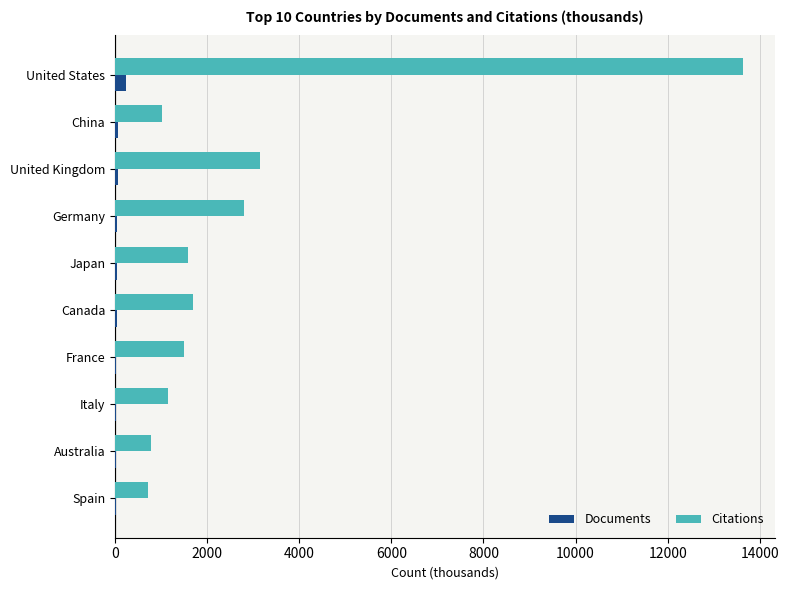

What are all the series names shown in the legend?

Documents, Citations